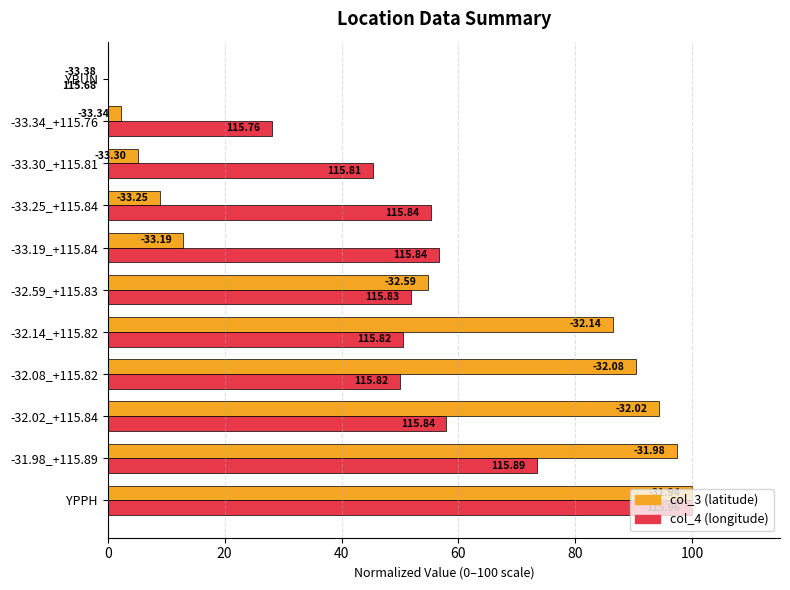

What are all the series names shown in the legend?

col_3 (latitude), col_4 (longitude)